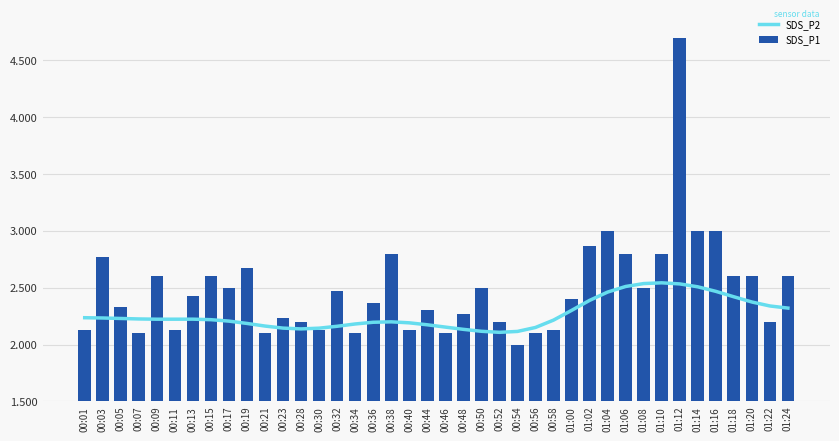

Are the bars grouped side by side (vs. stacked)?

Yes